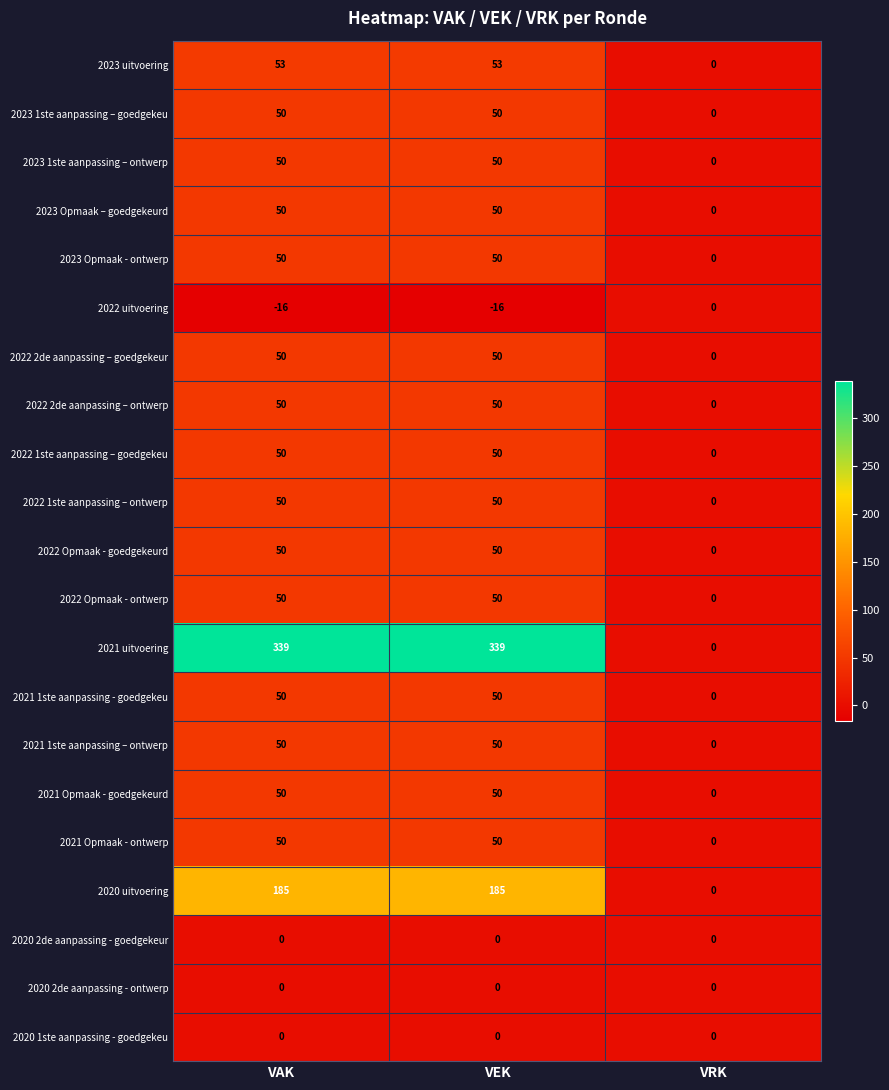

What is the smallest value displayed?

-16